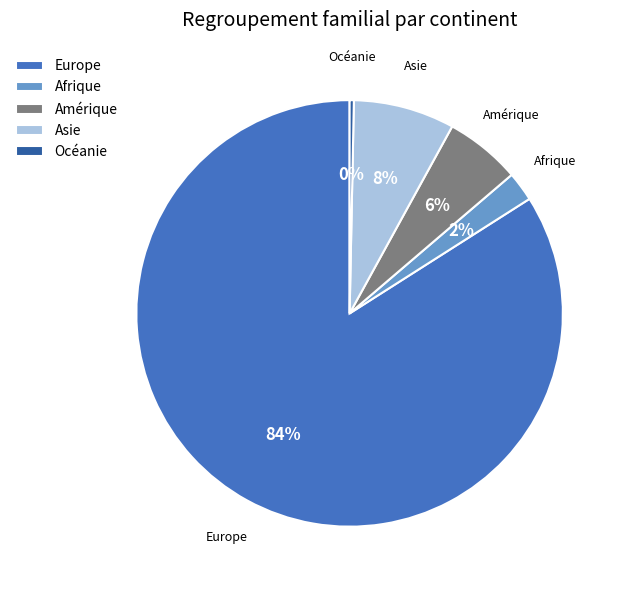

Is it true that Amérique is 6% of the pie?

True